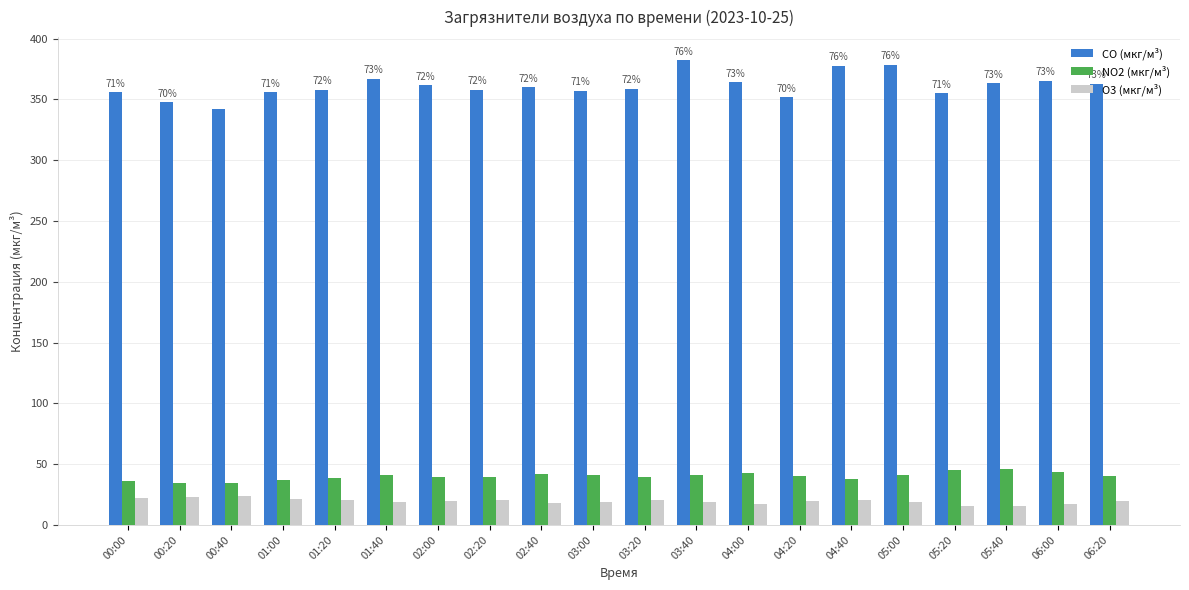

How many distinct data groups are displayed?

3